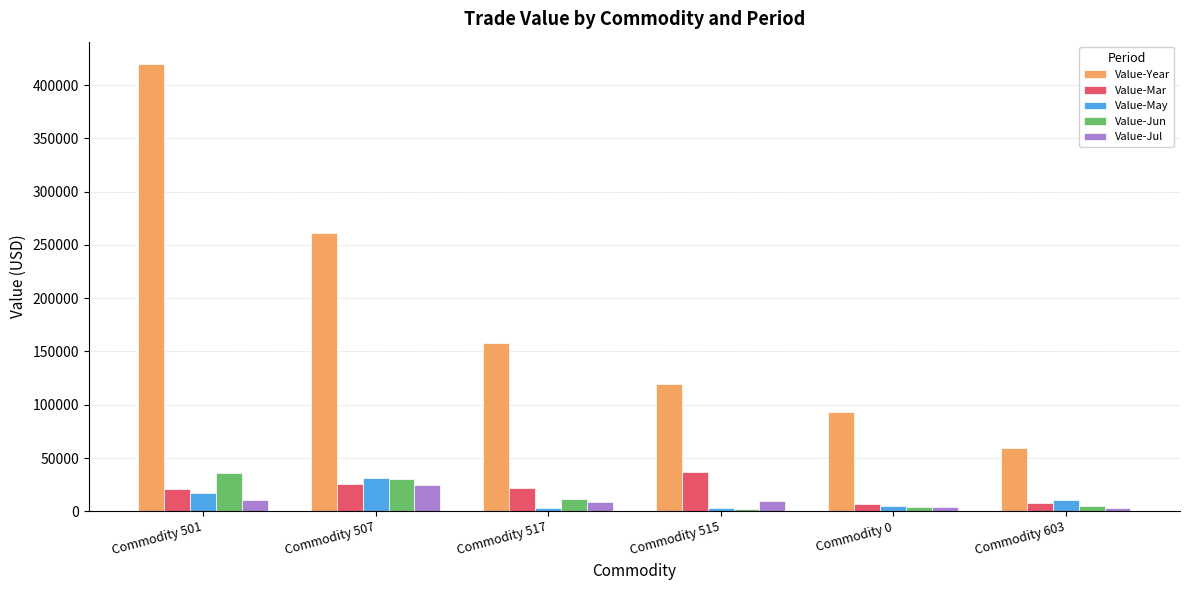

The value of Value-Year at Commodity 517 is 90973. True or false?

False